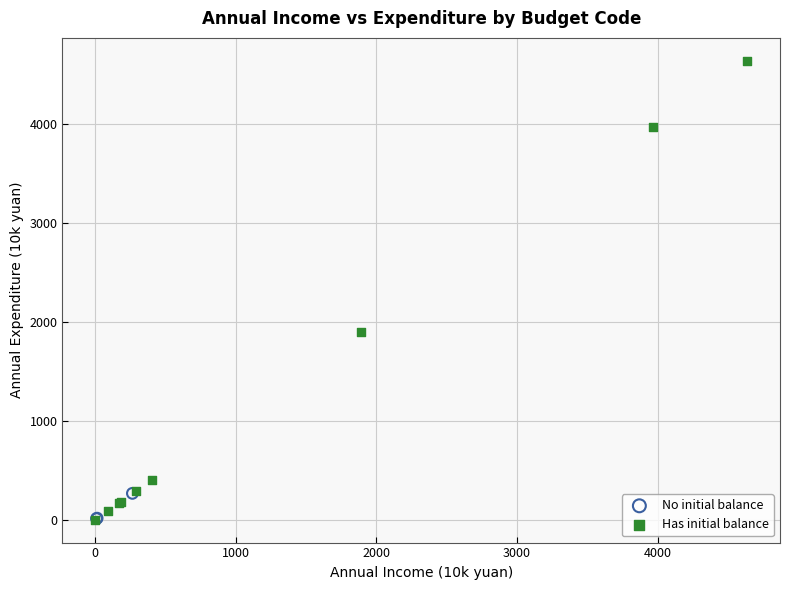

Which series contains the highest Y value?

Has initial balance